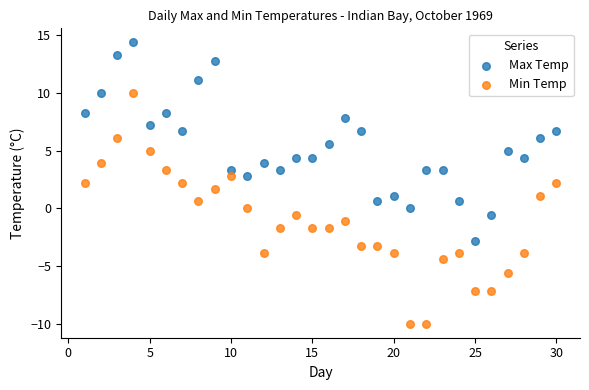

Across all data points, what is the range of X values (max minus min)?

29.0